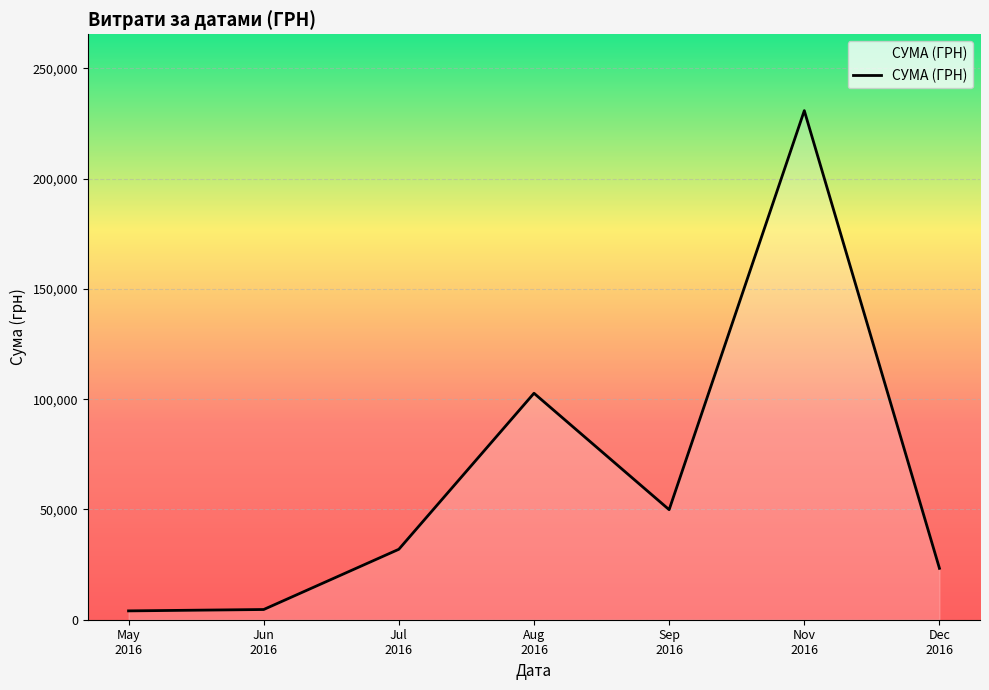

What is the difference between the maximum and minimum values?

226834.9